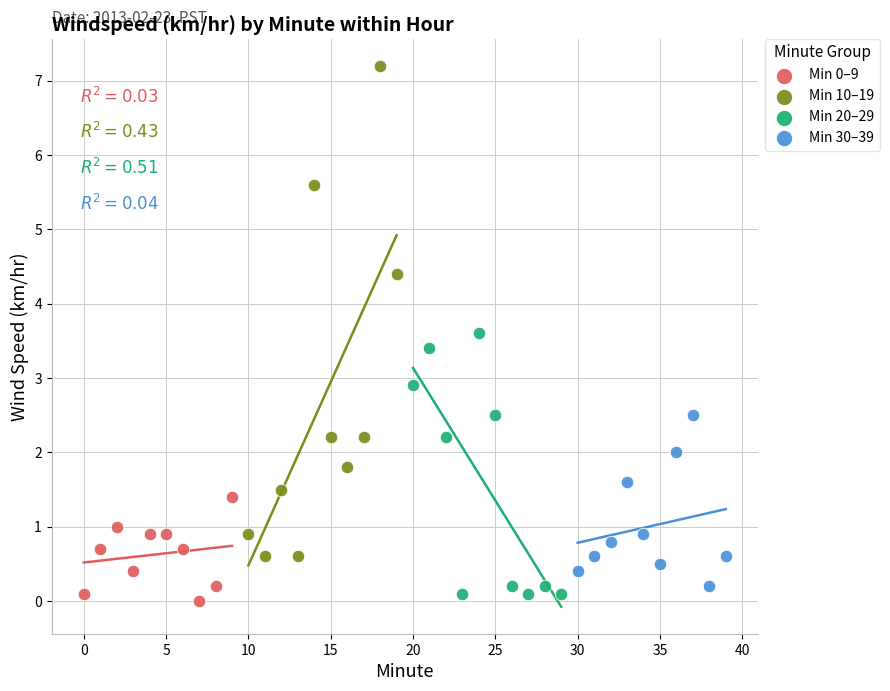

Which series has the widest spread of Y values?

Min 10–19